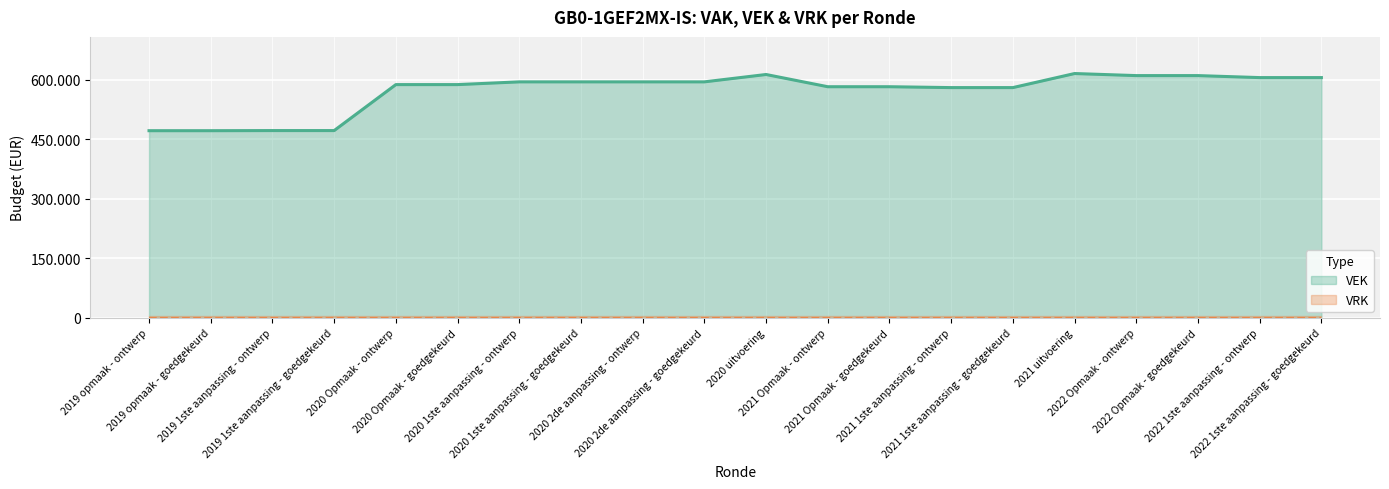

Which has a higher value, 2022 1ste aanpassing - goedgekeurd or 2021 Opmaak - ontwerp?

2022 1ste aanpassing - goedgekeurd